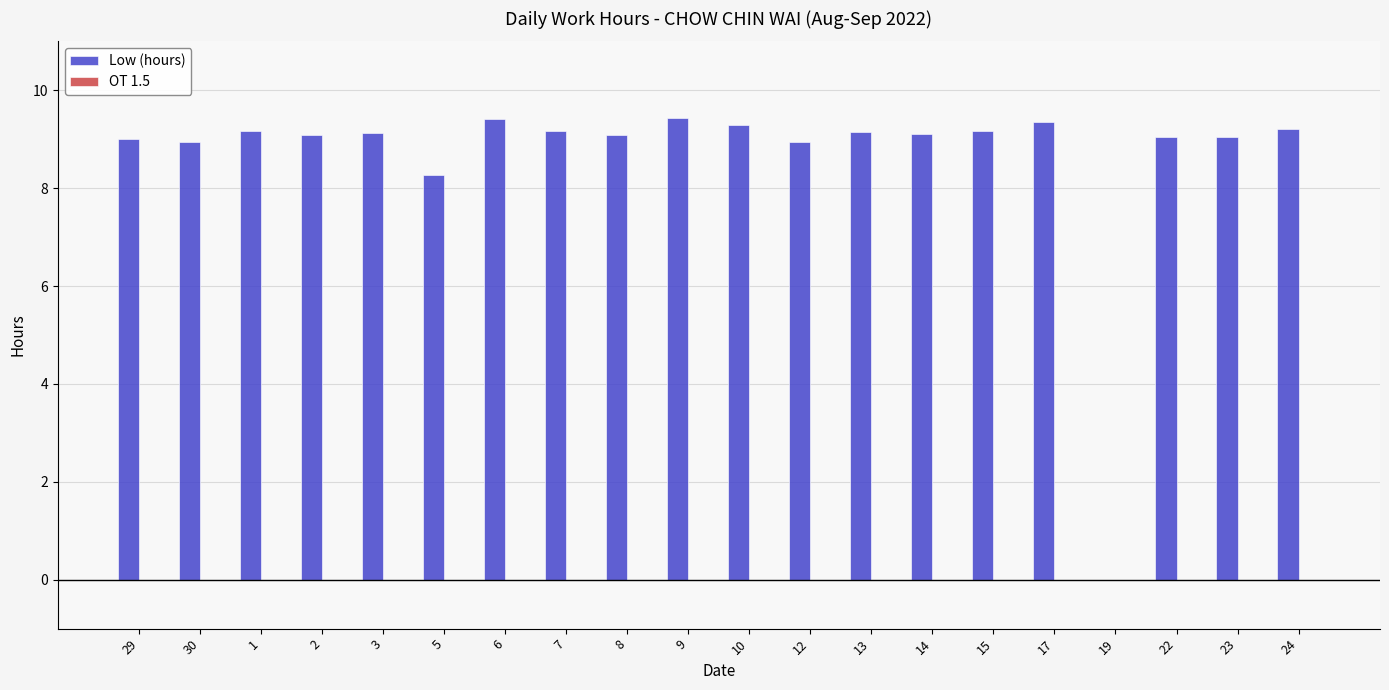

Where is the data nearest to the value 4?

19